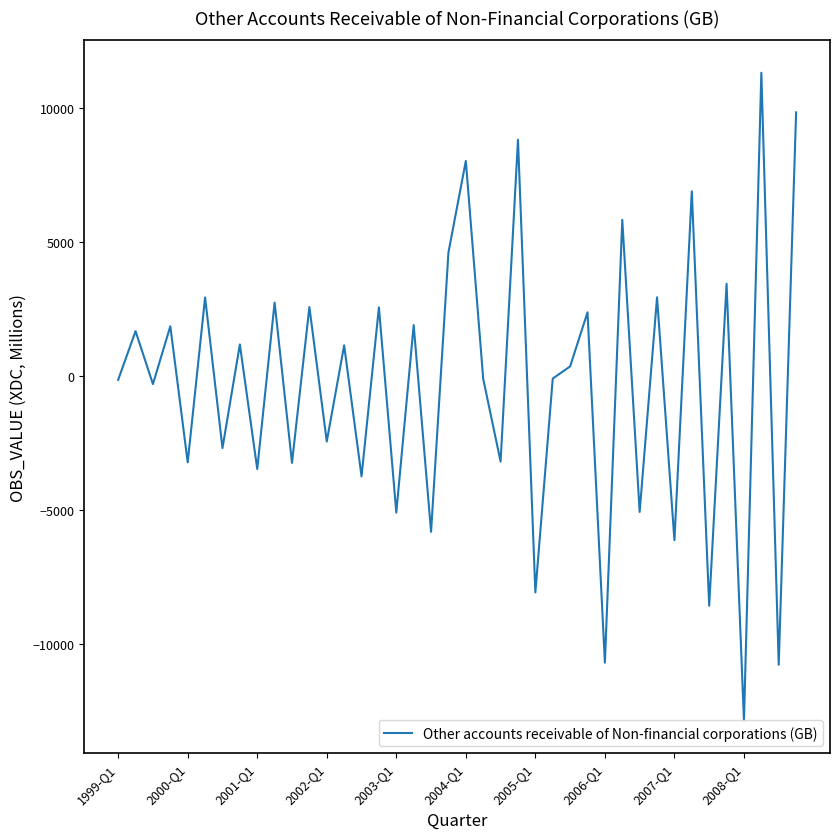

Count the number of categories in the chart.

40